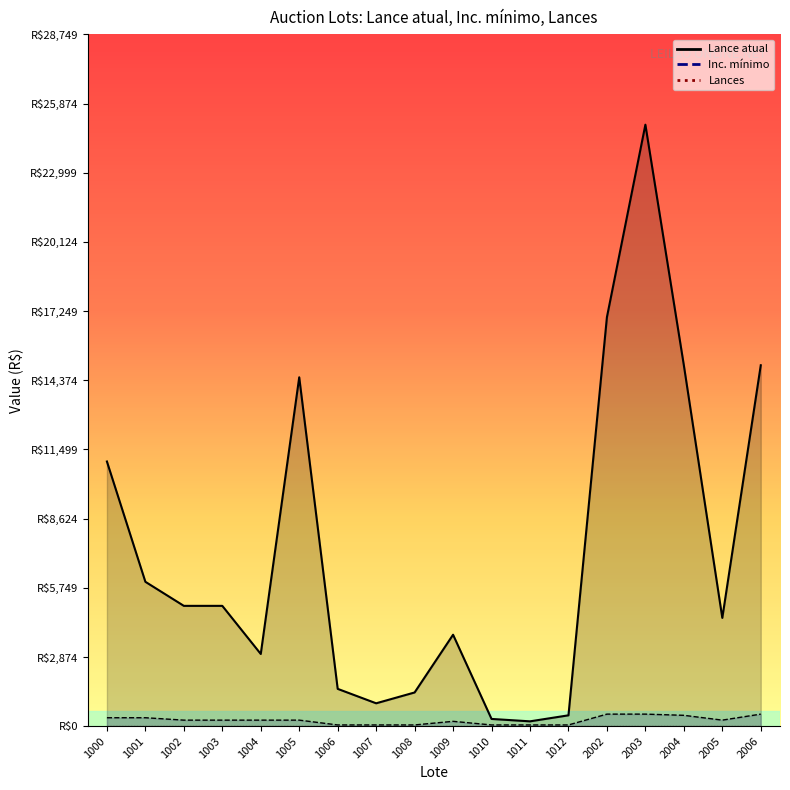

At which category does Lance atual reach its first local valley?

1004